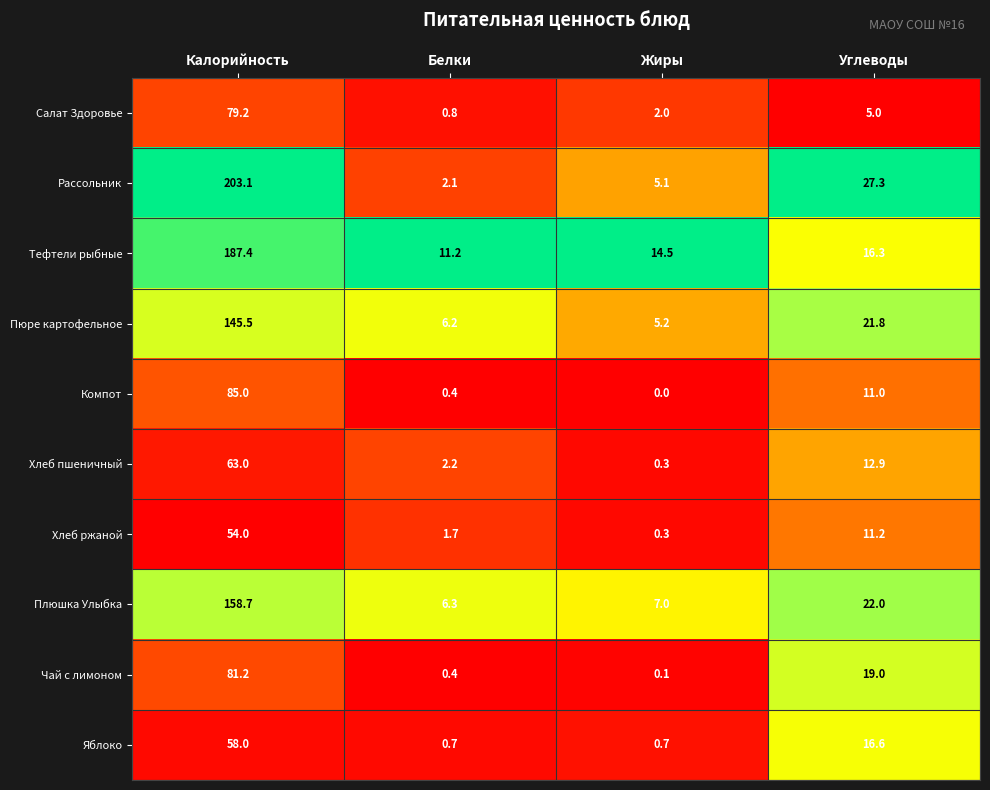

At how many categories does at least one series exceed 0?

4